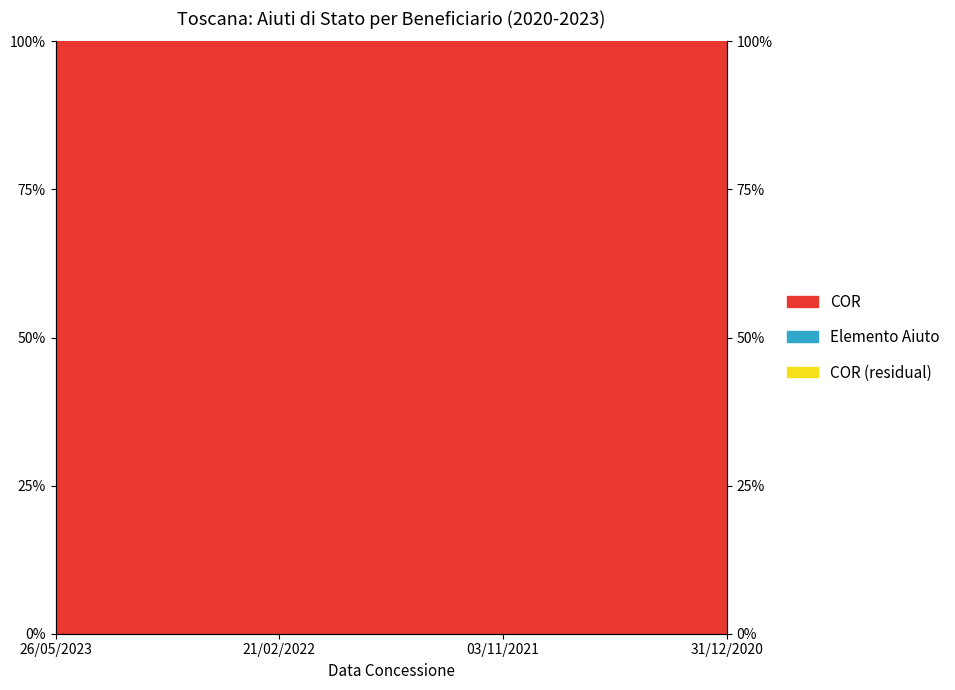

Which label corresponds to the largest value in the chart?

26/05/2023